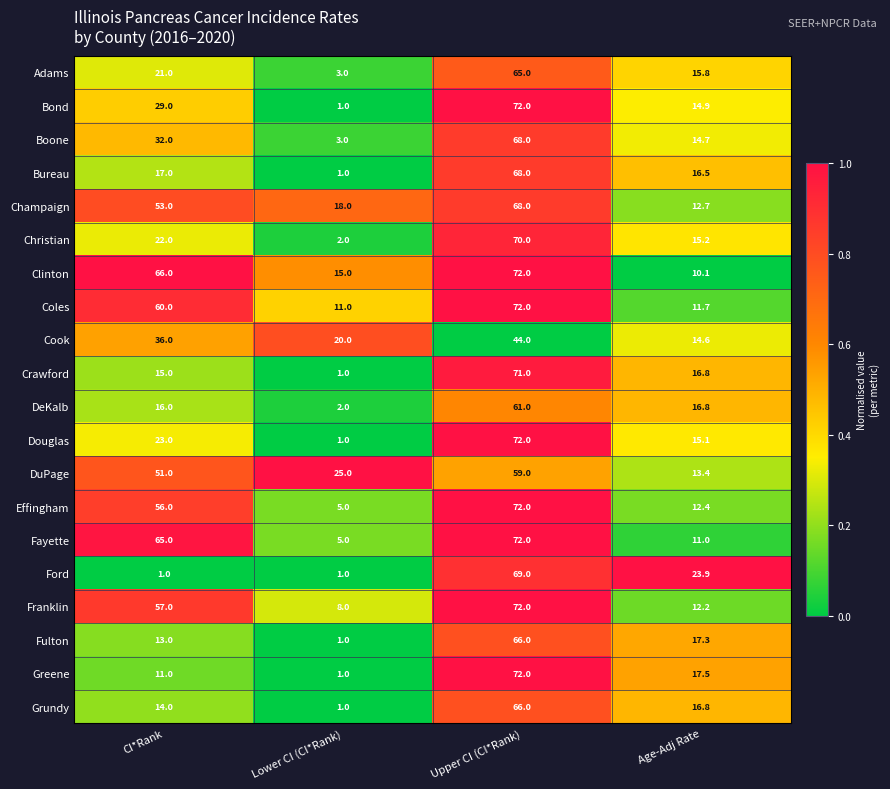

How many categories are shown in the chart?

4